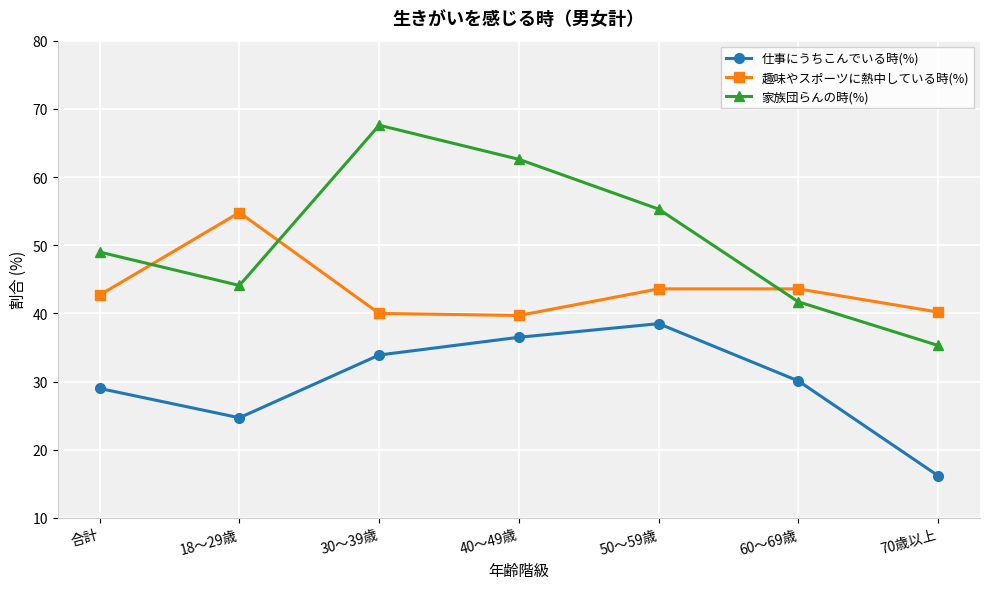

True or false: 仕事にうちこんでいる時(%) and 趣味やスポーツに熱中している時(%) intersect in this chart.

False